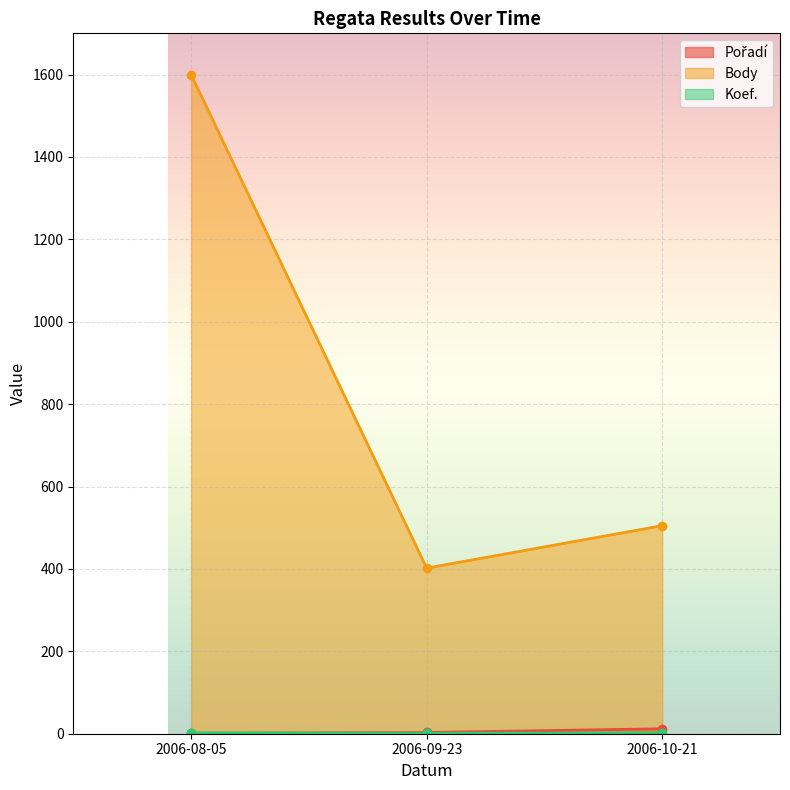

What is the difference between the Pořadí values at 2006-09-23 and 2006-10-21?

9